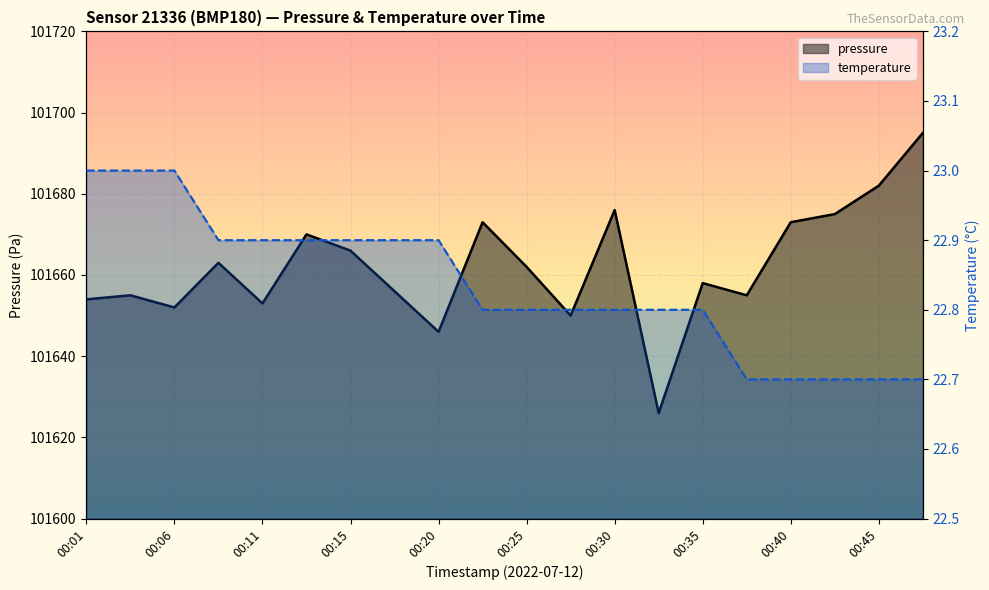

Rank the series by their maximum value, from highest to lowest.

pressure, temperature